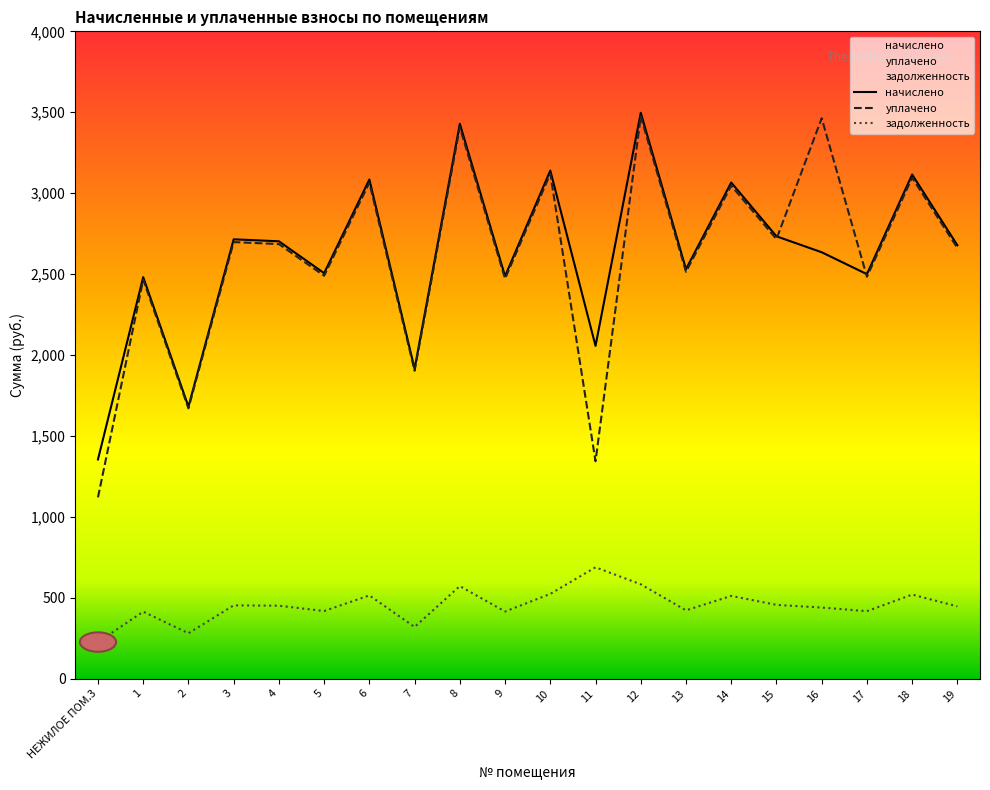

What are all the series names shown in the legend?

задолженность, начислено, уплачено